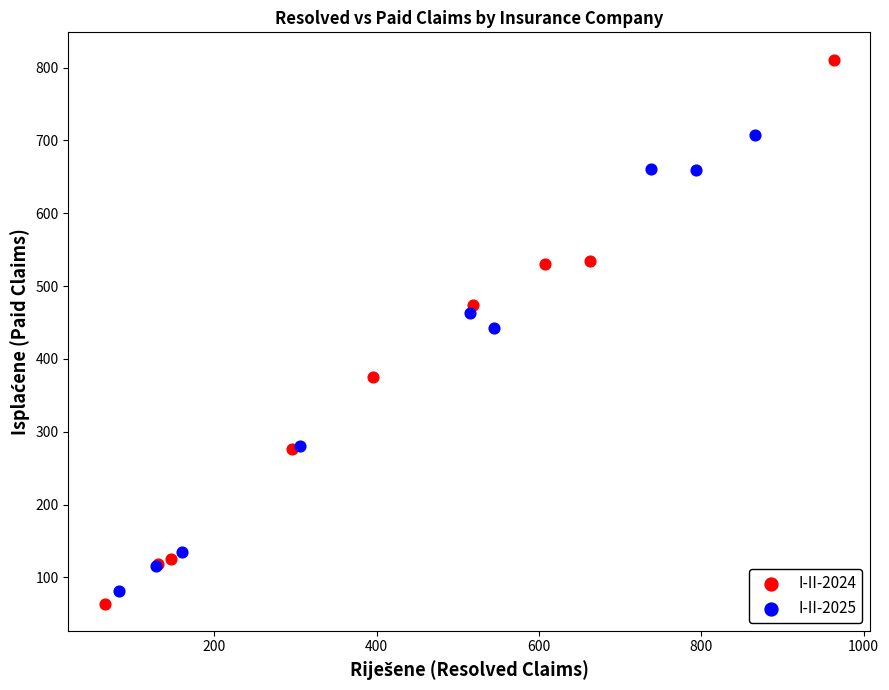

Which series contains the lowest Y value?

I-II-2024